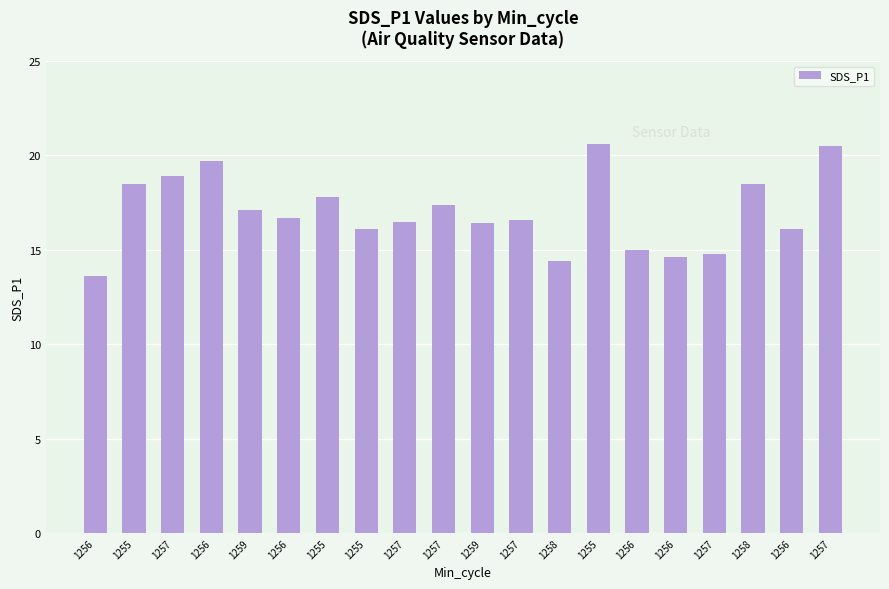

Rank the categories by value from lowest to highest.

1256, 1258, 1256, 1257, 1256, 1255, 1256, 1259, 1257, 1257, 1256, 1259, 1257, 1255, 1255, 1258, 1257, 1256, 1257, 1255